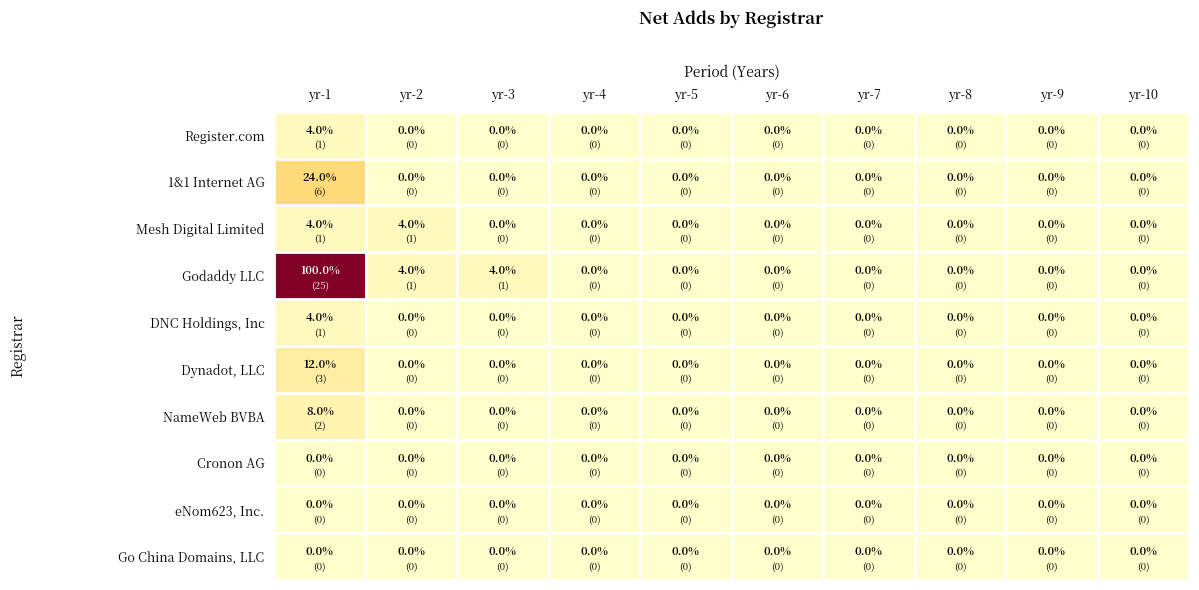

At which category does the chart reach its peak across all series?

yr-1